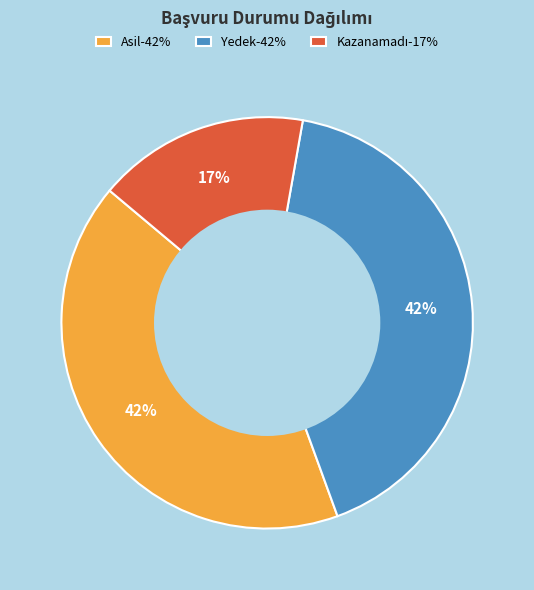

Count the number of slices in the pie.

3